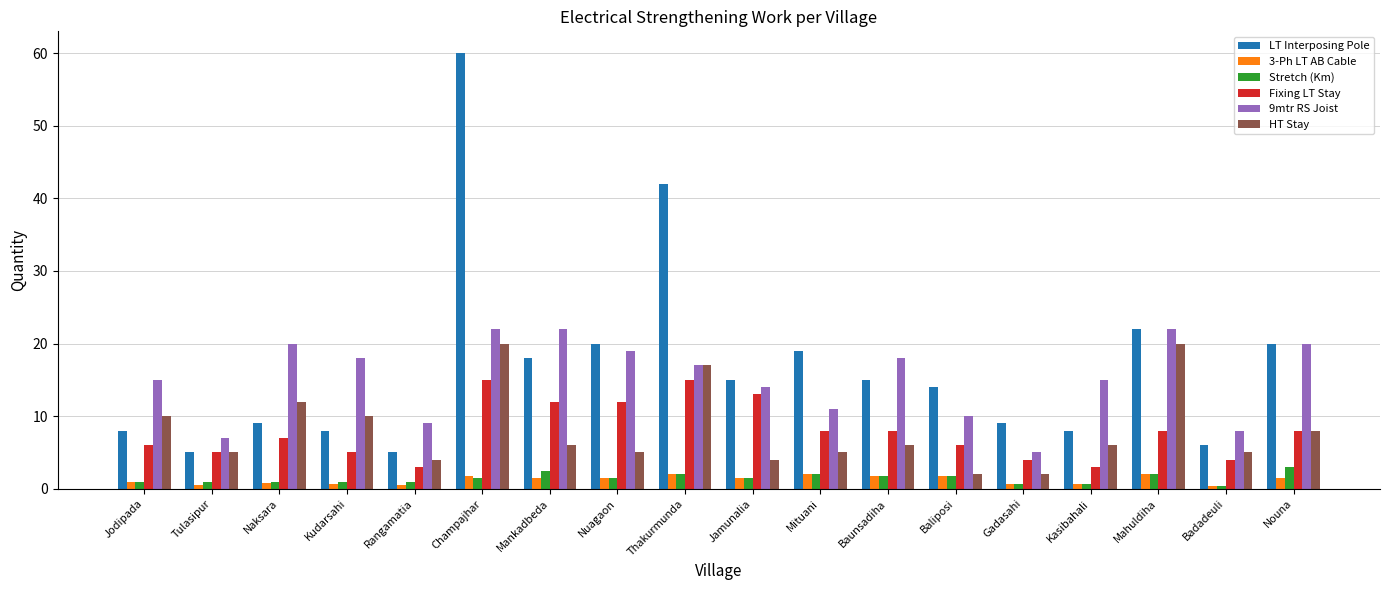

True or false: 9mtr RS Joist has a value of 11.9 at Champajhar.

False